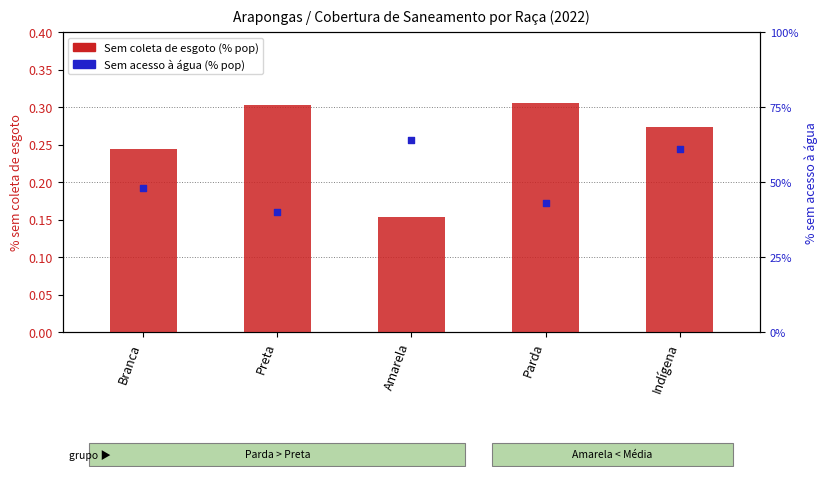

Which series has the largest total across all categories?

Sem coleta de esgoto (% pop)